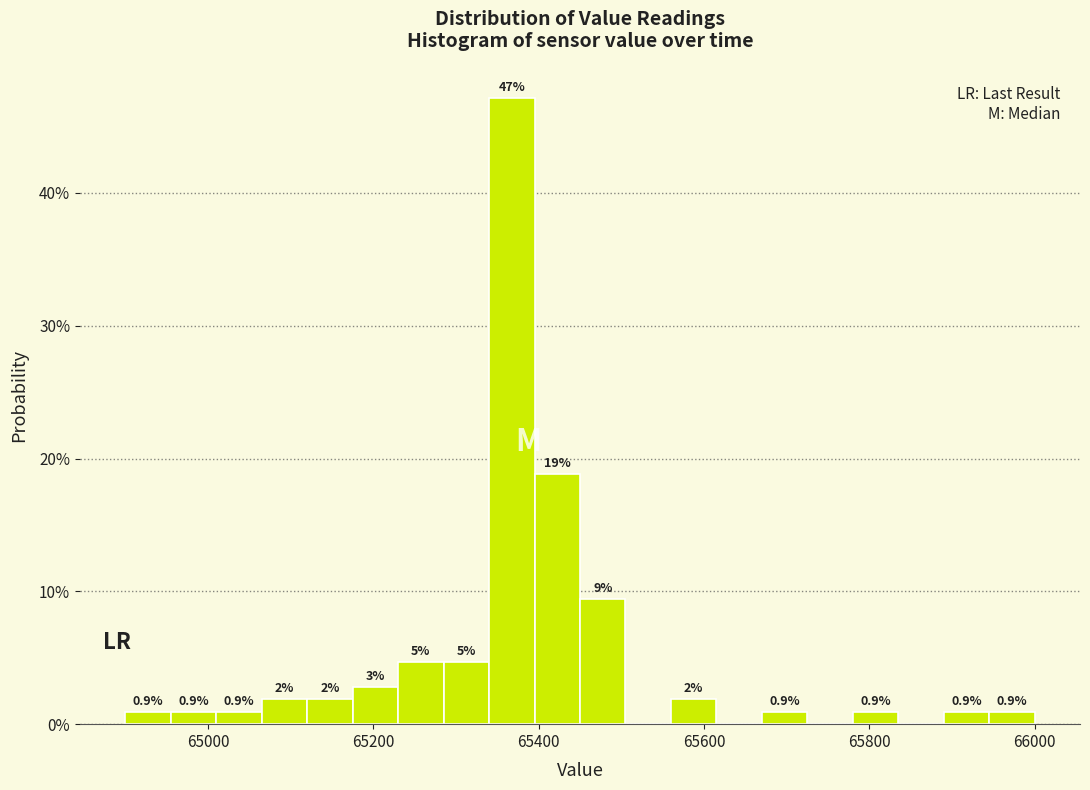

Around what value on the x-axis is the tallest bar? Give the approximate position of its centre, as read against the axis.

65360